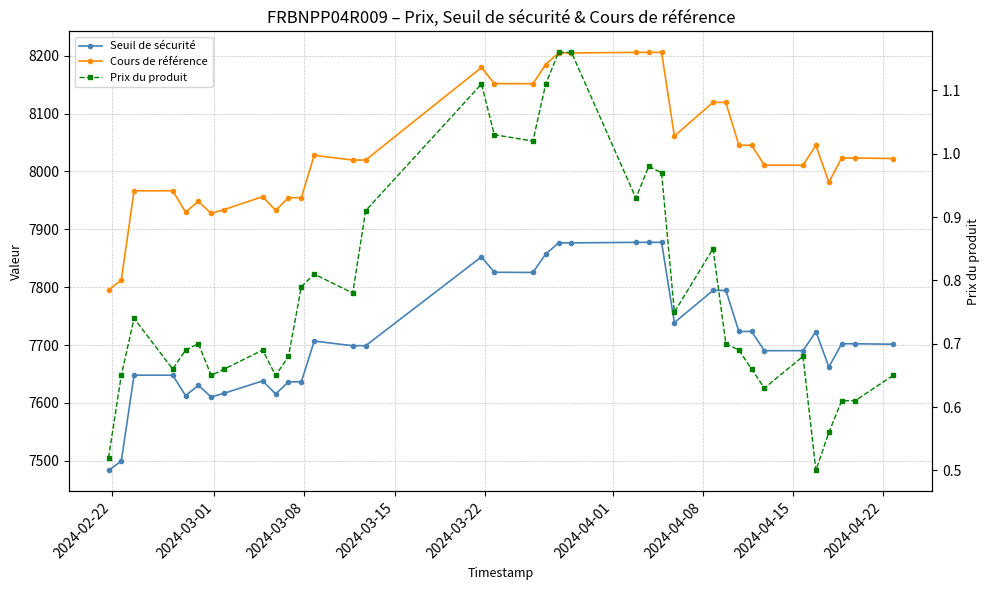

What is the value of the Prix du produit point at the 19th from the left?

1.1